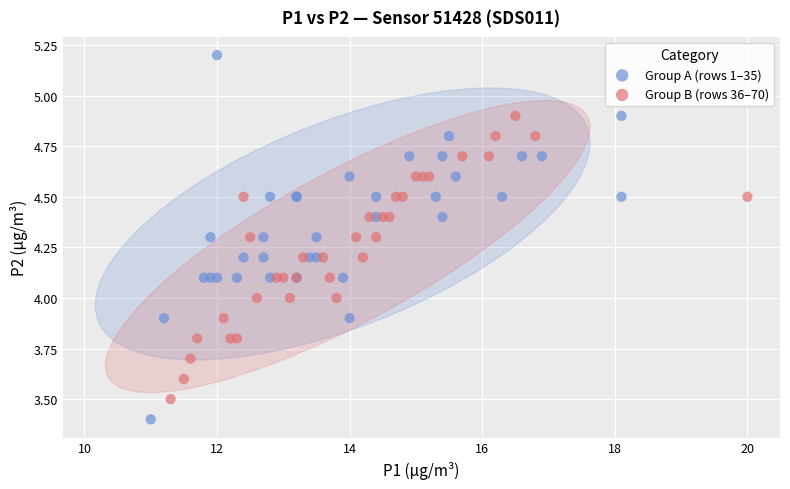

Which series has the widest spread of Y values?

Group A (rows 1–35)